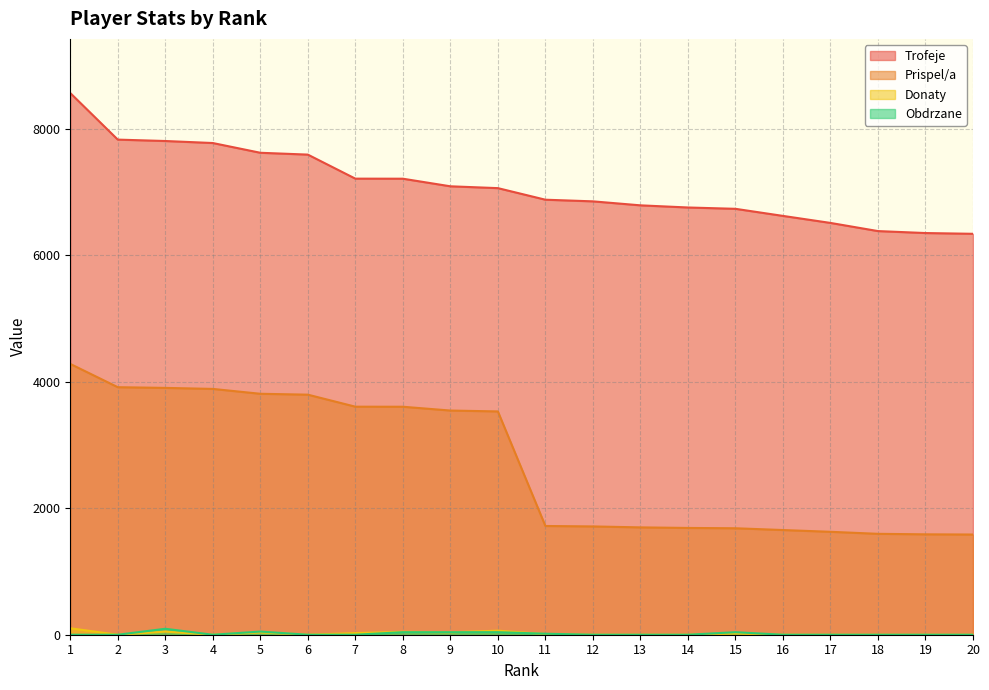

What is the total value across all series at 9?

10711